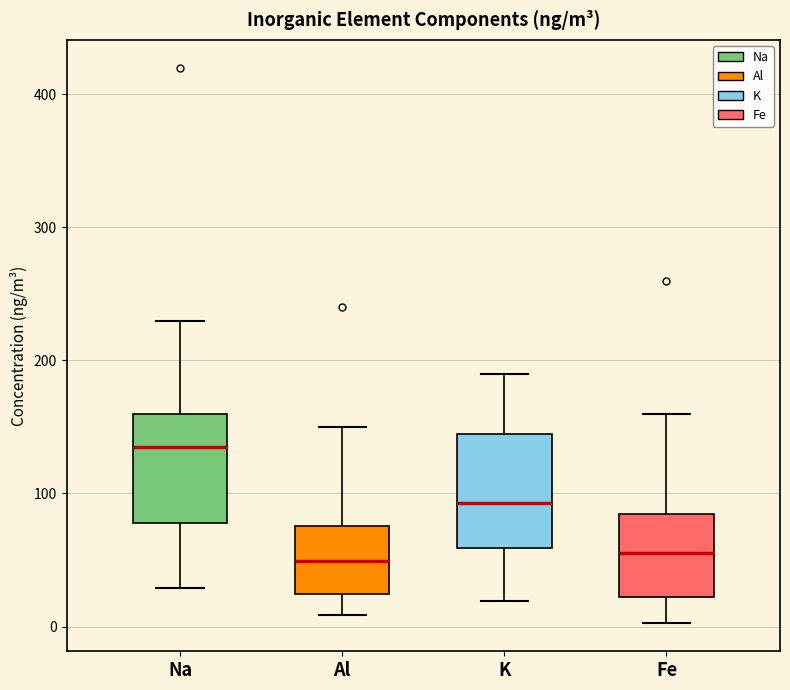

Reading left to right, read every box against the y-axis: the position of its median line, the range the box covers, and the ends of its whiskers. The values are not printed on the chart, so give them approximately, as read against the axis.

Na: median 140, box 80 to 160, whiskers 30 to 230
Al: median 50, box 20 to 80, whiskers 10 to 150
K: median 90, box 60 to 150, whiskers 20 to 190
Fe: median 60, box 20 to 80, whiskers 0 to 160